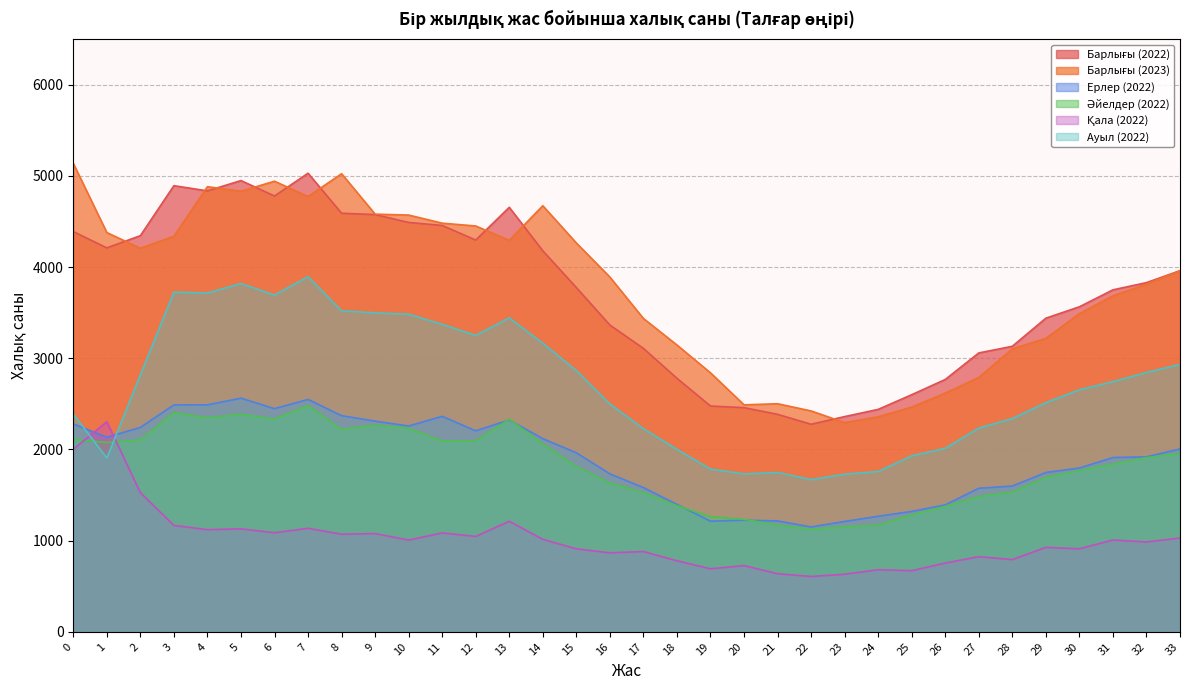

Which series has the largest range (max minus min)?

Барлығы (2023)